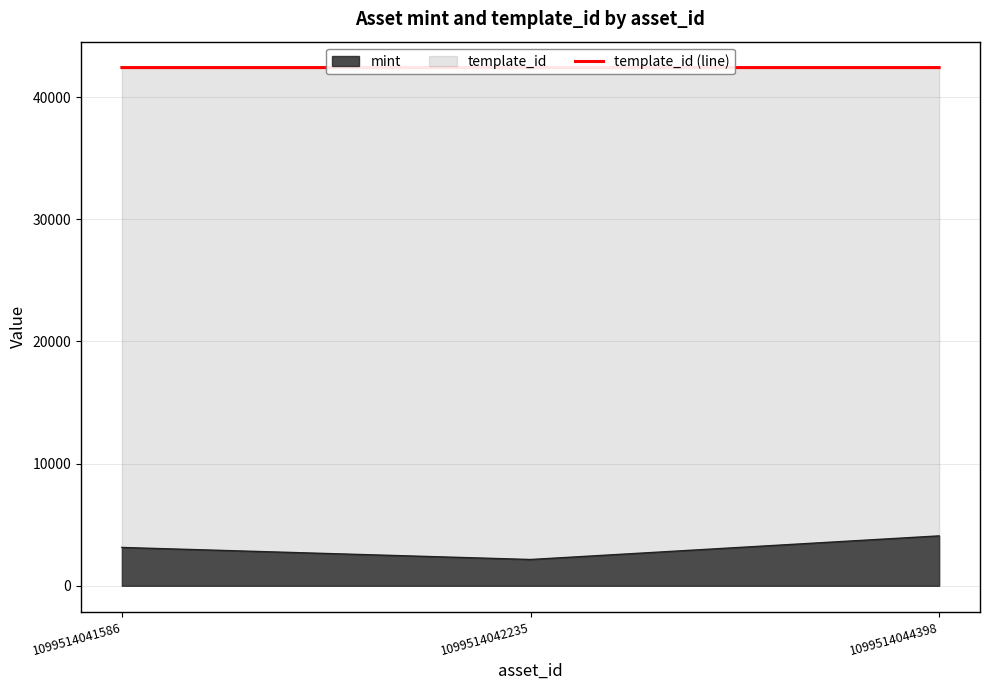

Reading right to left, list all the values displayed in this chart.

1099514044398=42421	1099514042235=42421	1099514041586=42420